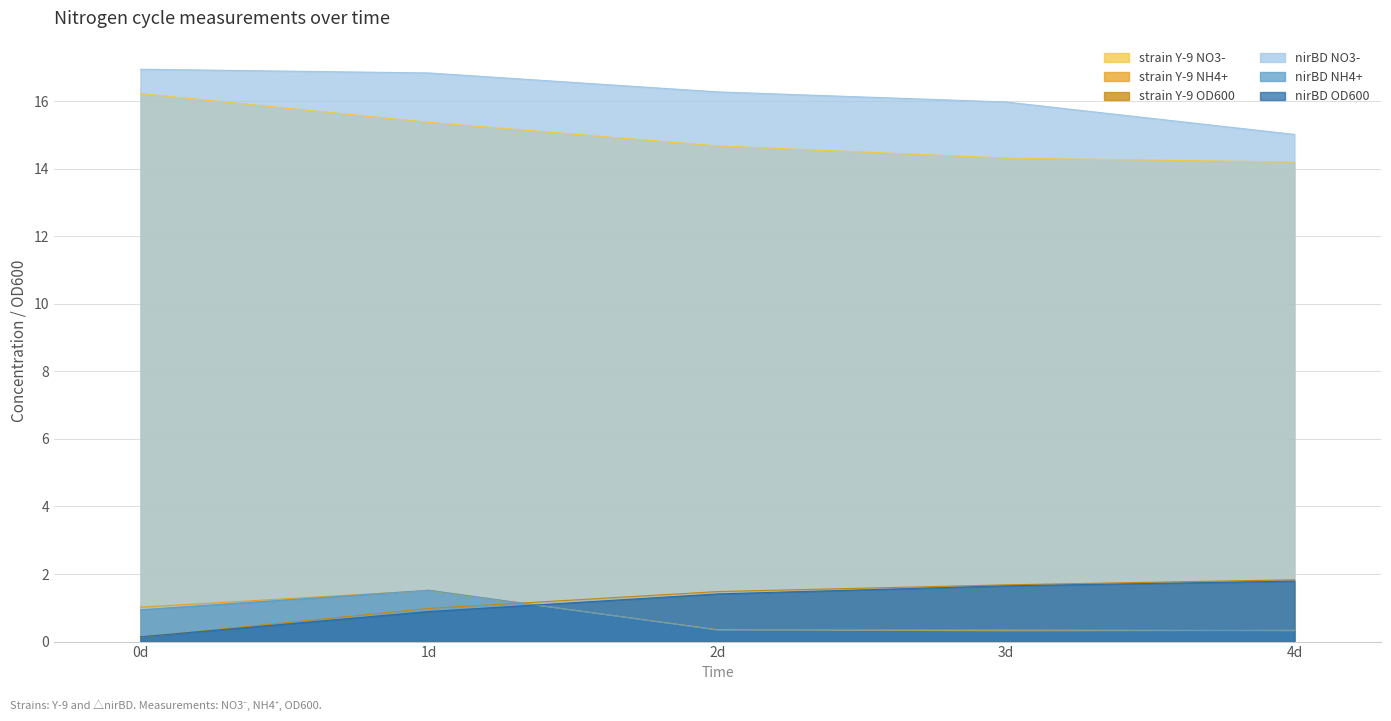

What is the minimum value for strain Y-9 NH4+?

0.3